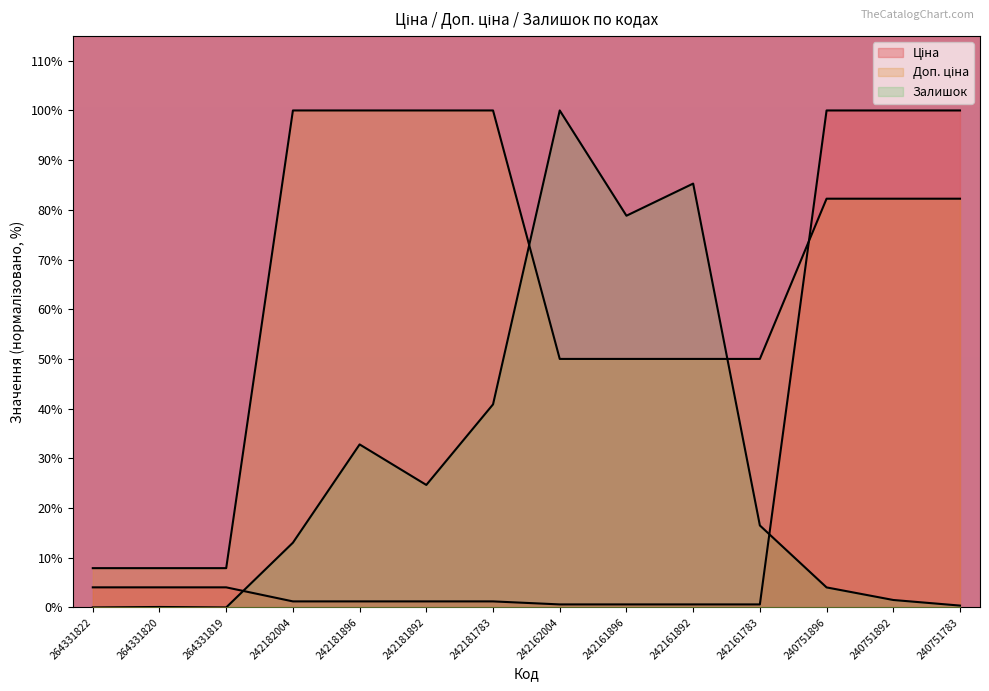

Where is Залишок nearest to the value 50?

242181783